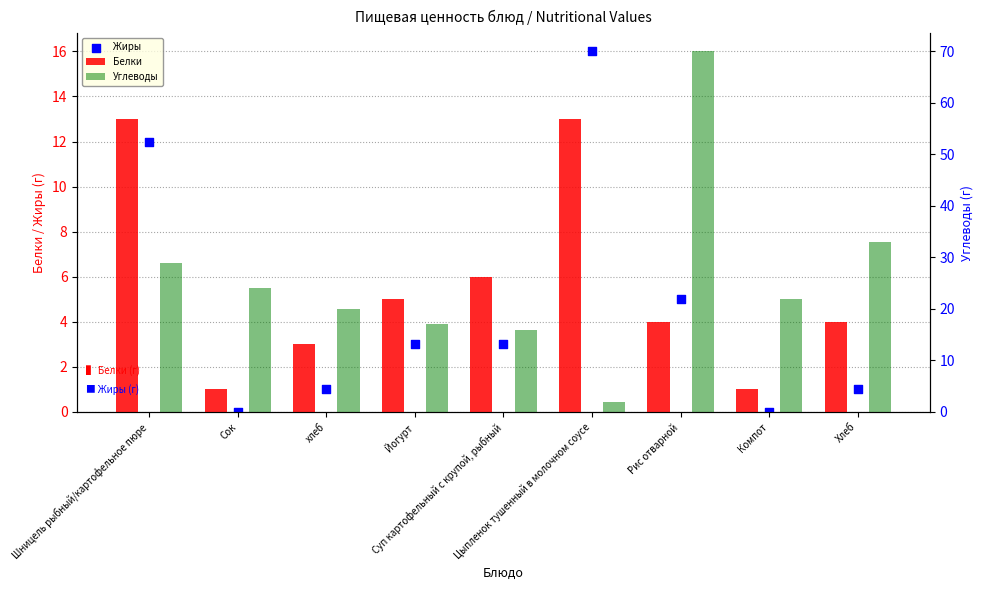

Which series has the largest total across all categories?

Углеводы